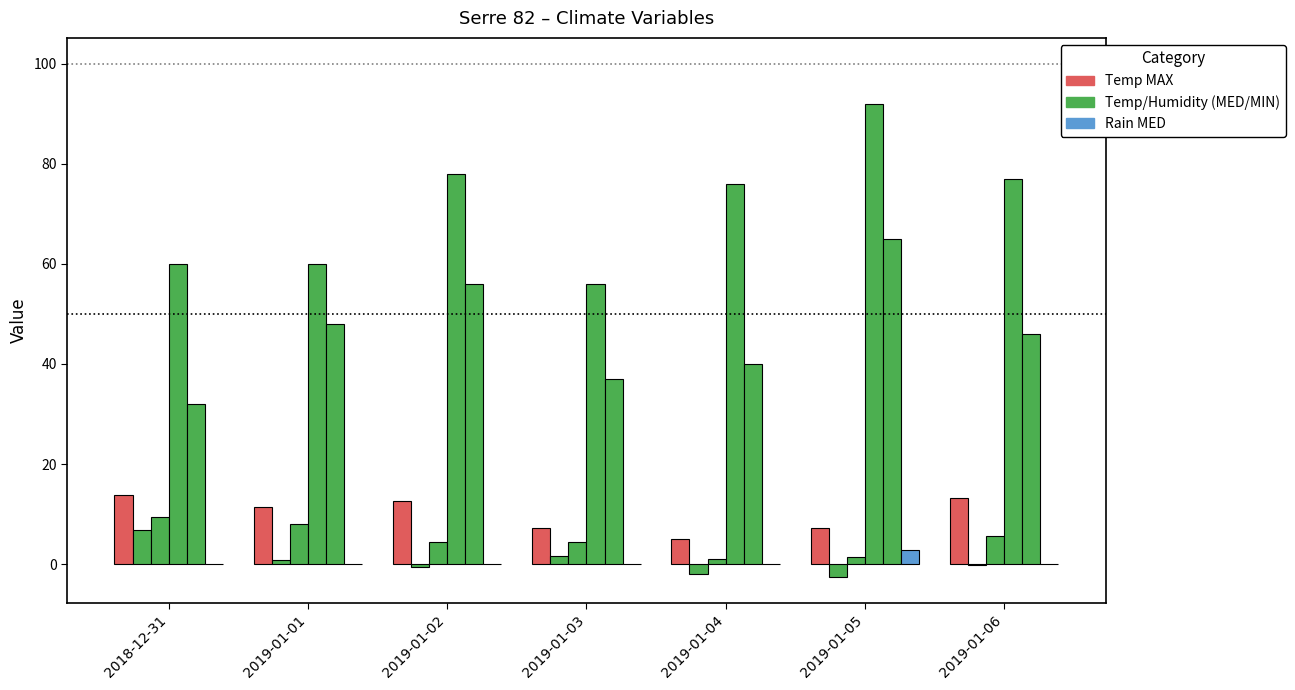

True or false: Temp MAX (°C) has a value of 13.8 at 2018-12-31.

True